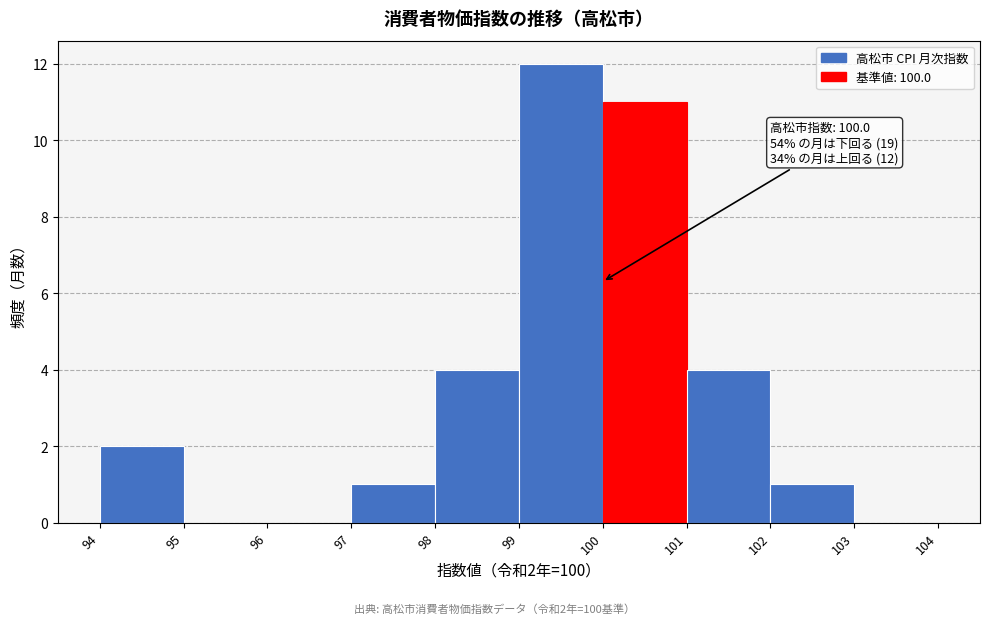

Over which range of the x-axis is the bar tallest?

99 to 100